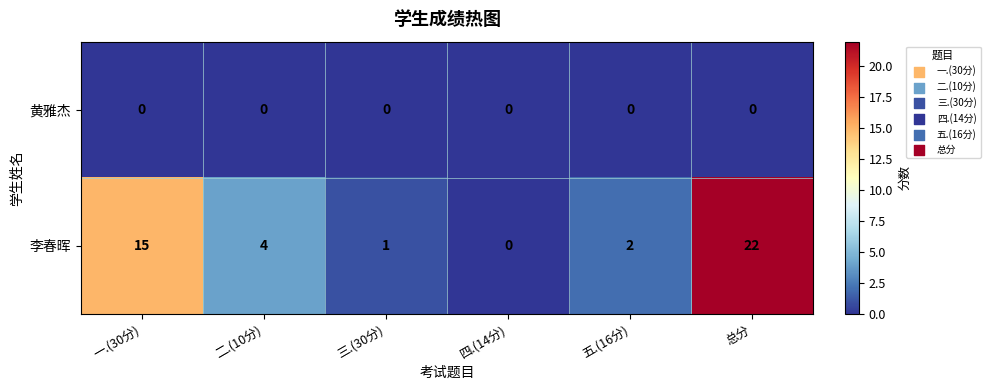

What is the greatest value displayed?

22